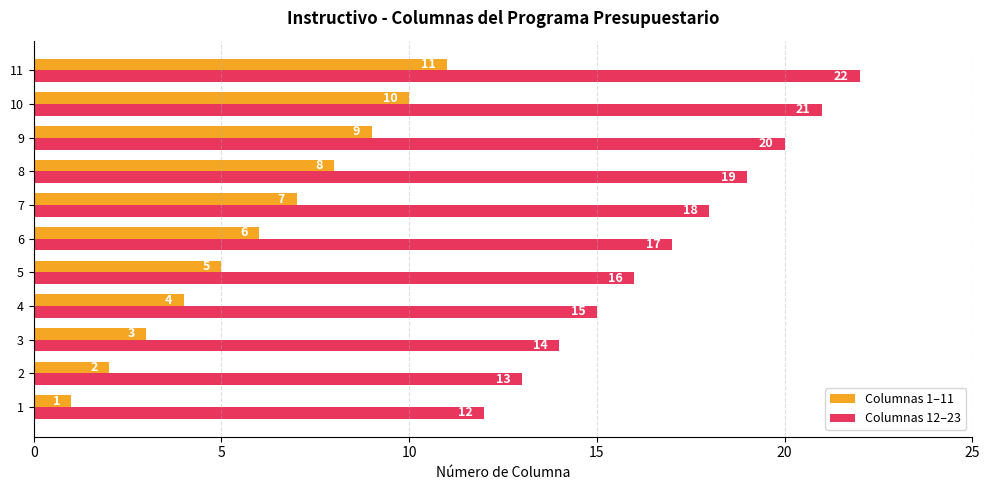

The Columnas 1–11 series shows 5 at 10. True or false?

False